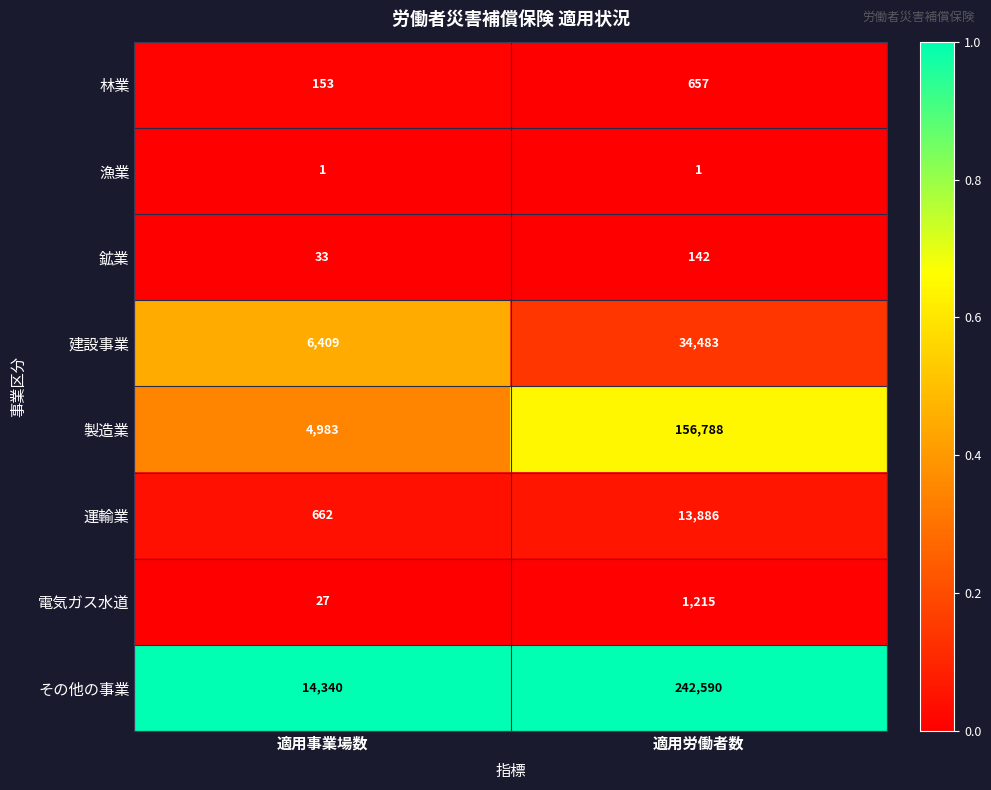

Is the value of 林業 at 適用労働者数 greater than the value of その他の事業 at 適用事業場数?

No